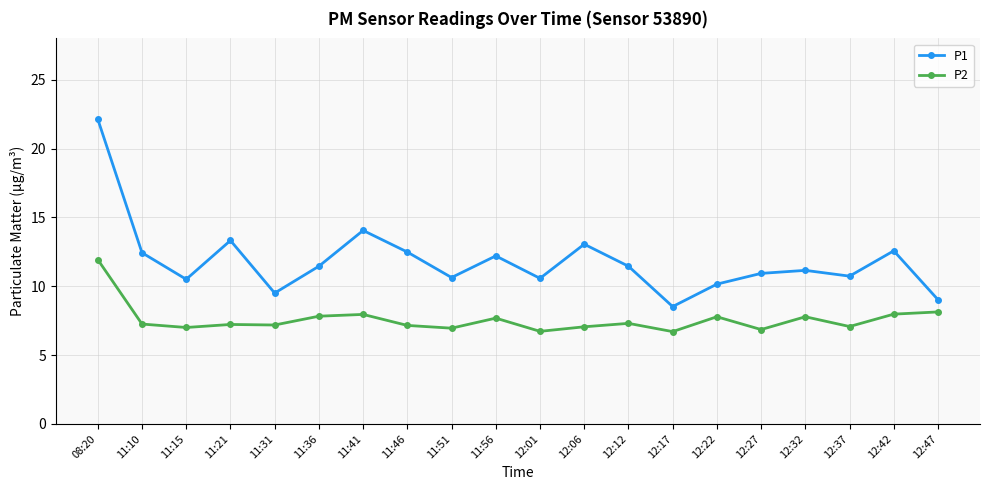

What is the sum of all P2 values?

151.5